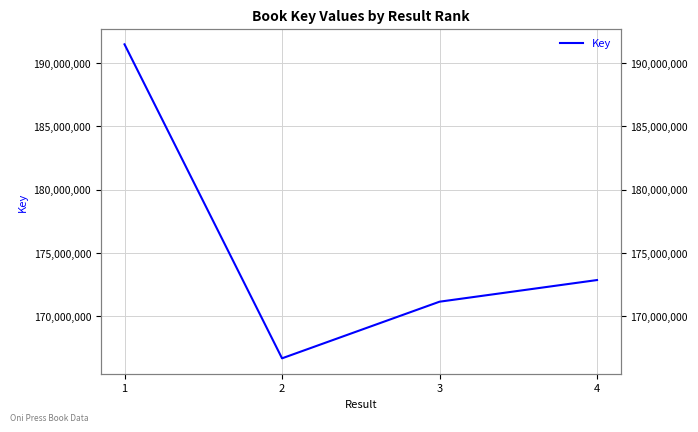

How many interior local valleys (lower than both neighbors) does the data have?

1